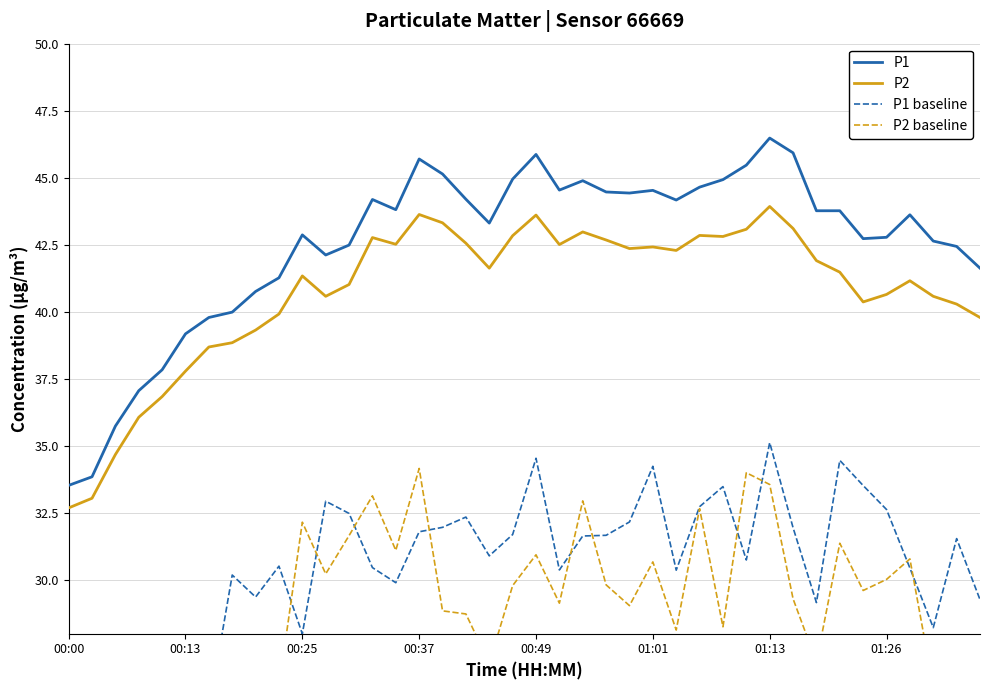

Which series changed the most between 21 and 36?

P2 baseline